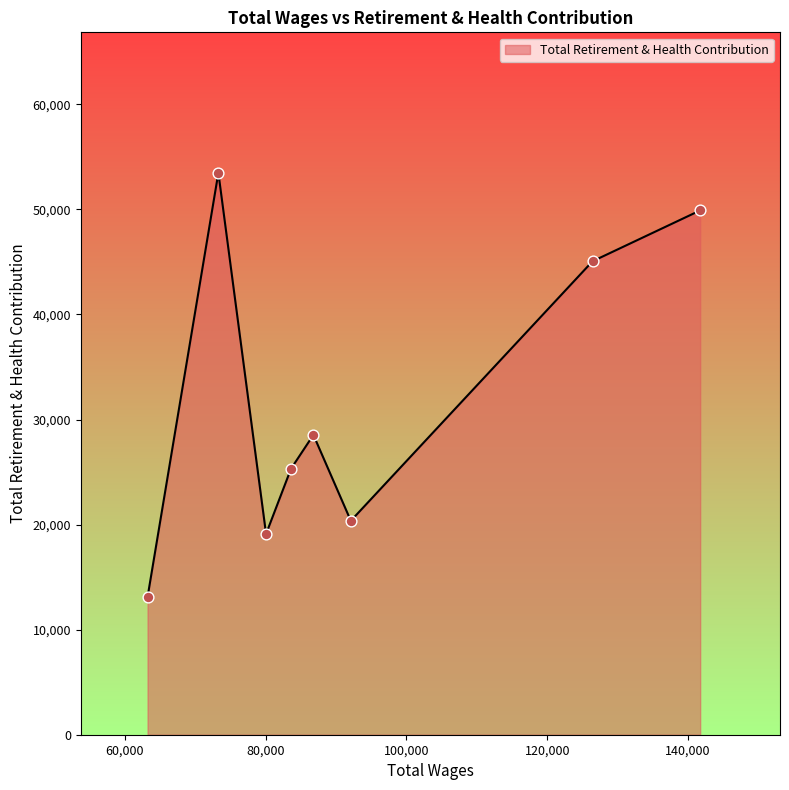

What is the greatest value displayed?

53478